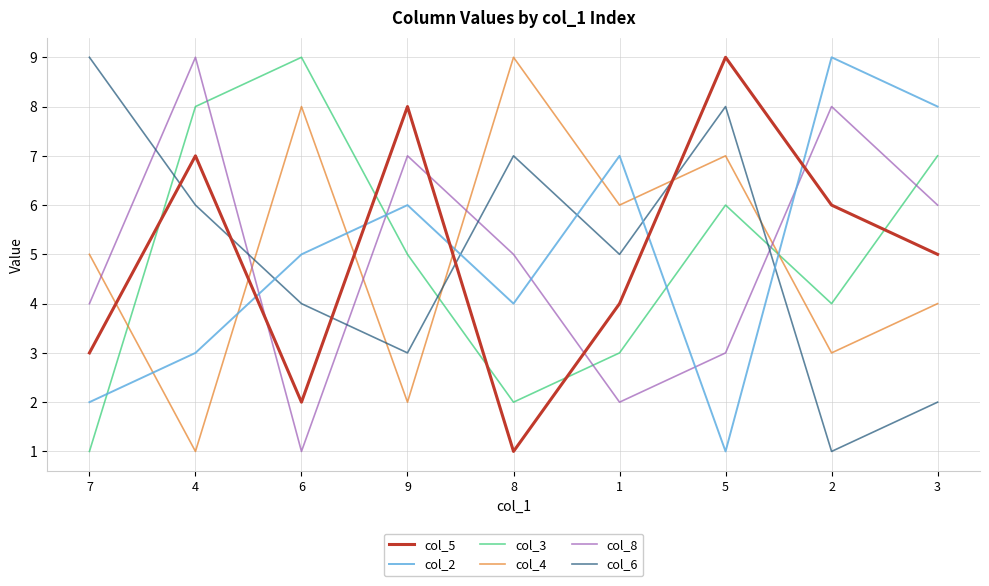

Is the value of col_2 at 3 greater than the value of col_5 at 6?

Yes